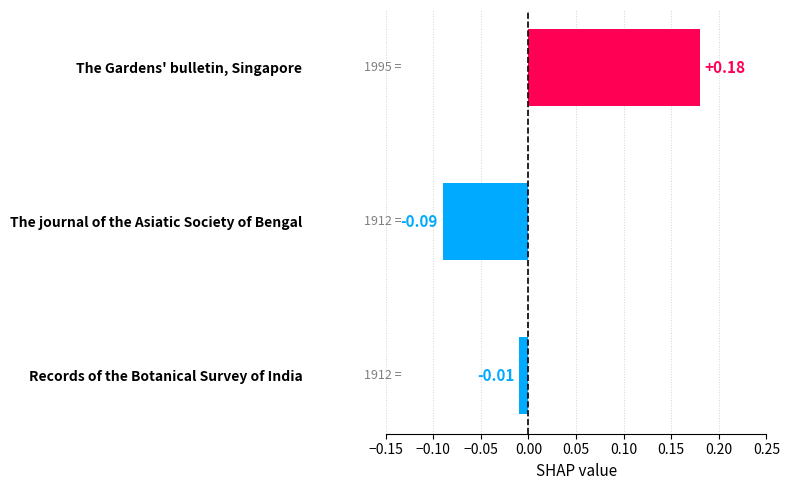

What is the label of the 1st bar from the bottom?

Records of the Botanical Survey of India